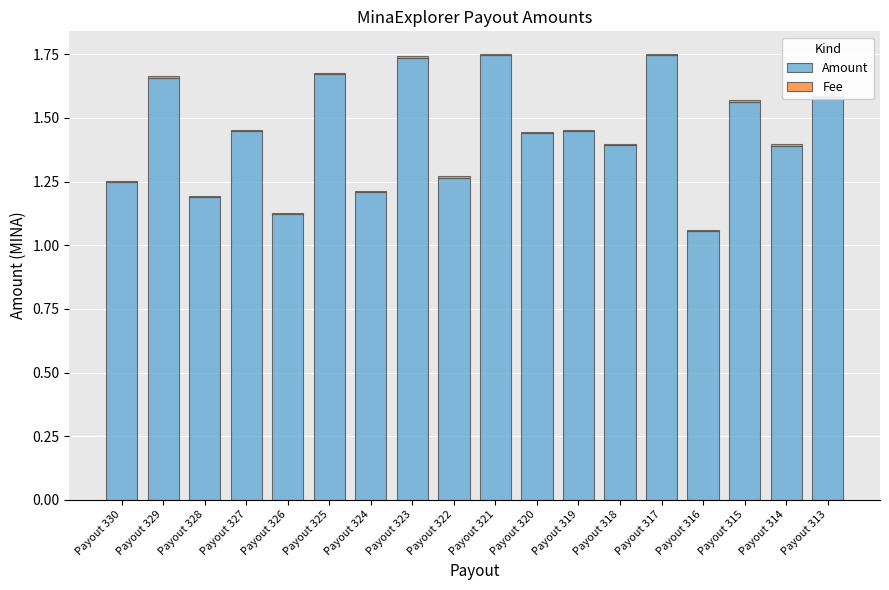

Which category has the highest value across all series?

Payout 317